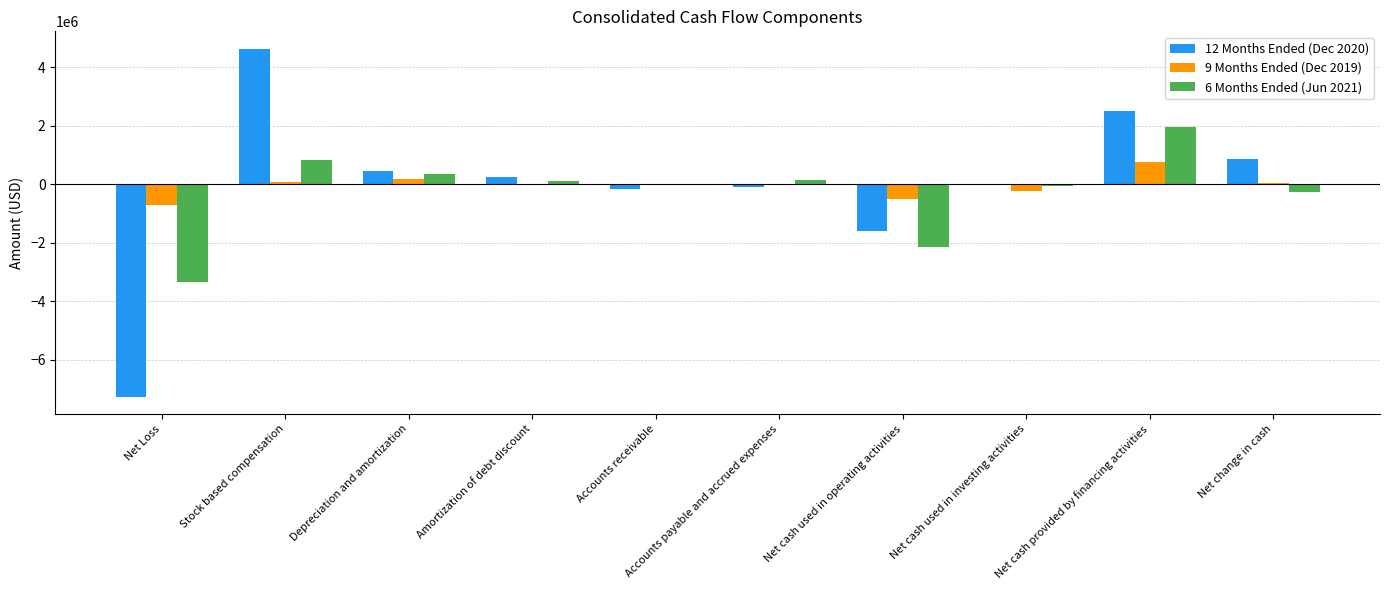

How many groups of bars are there?

10